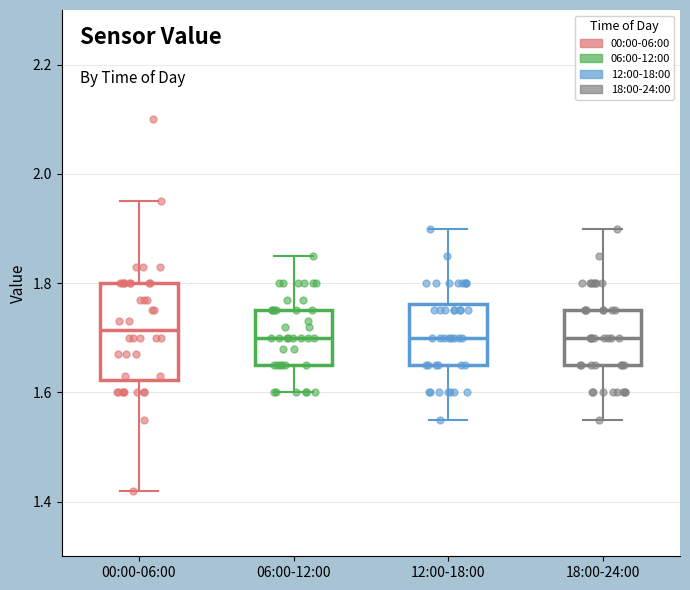

Reading left to right, read every box against the y-axis: the position of its median line, the range the box covers, and the ends of its whiskers. The values are not printed on the chart, so give them approximately, as read against the axis.

00:00-06:00: median 1.72, box 1.62 to 1.80, whiskers 1.42 to 1.96
06:00-12:00: median 1.70, box 1.66 to 1.76, whiskers 1.60 to 1.86
12:00-18:00: median 1.70, box 1.66 to 1.76, whiskers 1.56 to 1.90
18:00-24:00: median 1.70, box 1.66 to 1.76, whiskers 1.56 to 1.90